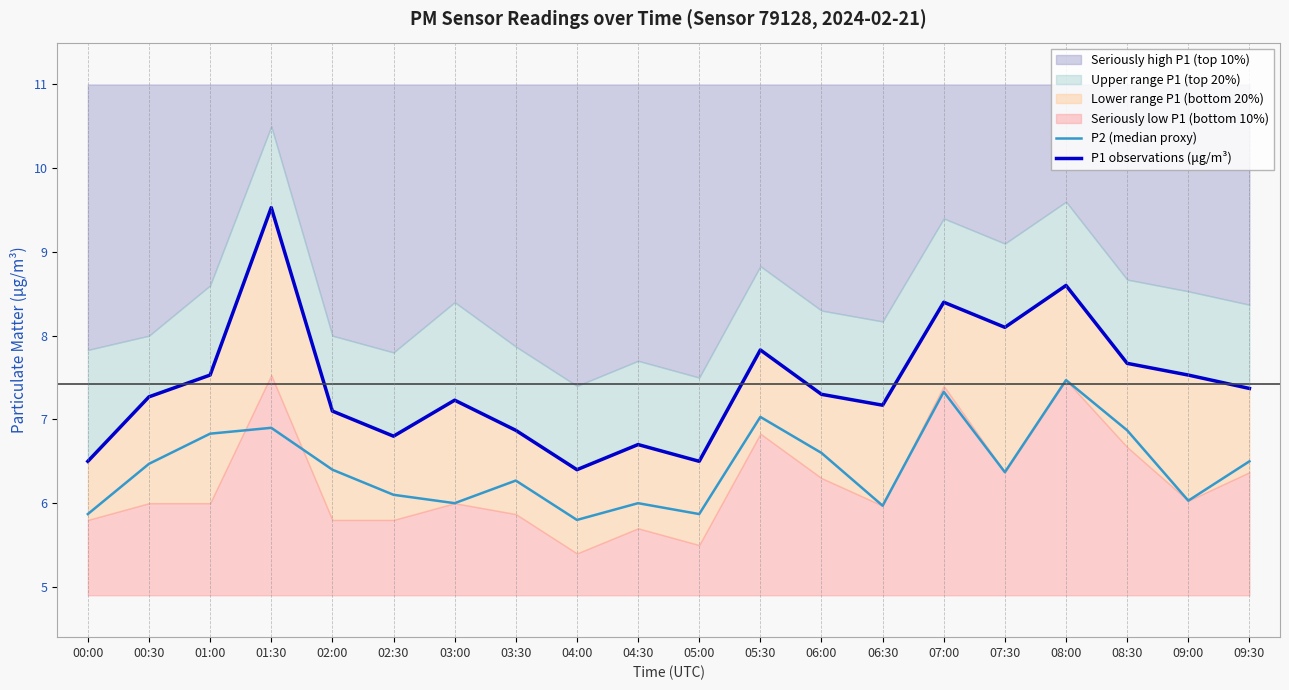

What position from the right is 05:00?

10